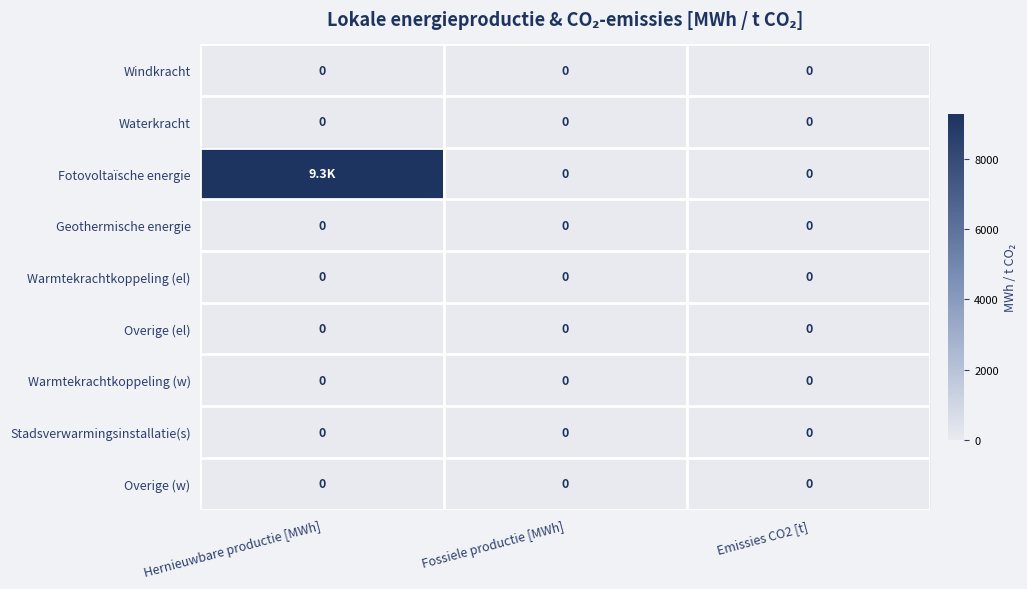

What is the spread (max minus min) of values at Hernieuwbare productie [MWh]?

9277.9